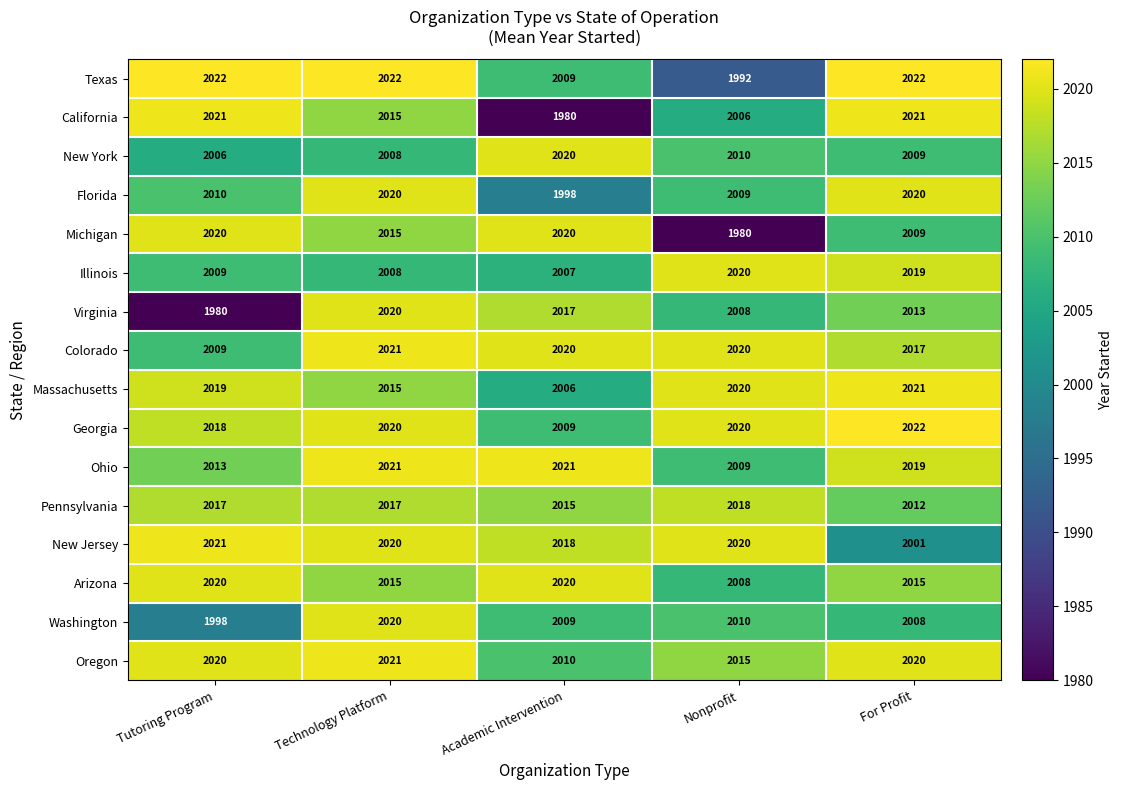

What is the greatest value displayed?

2022